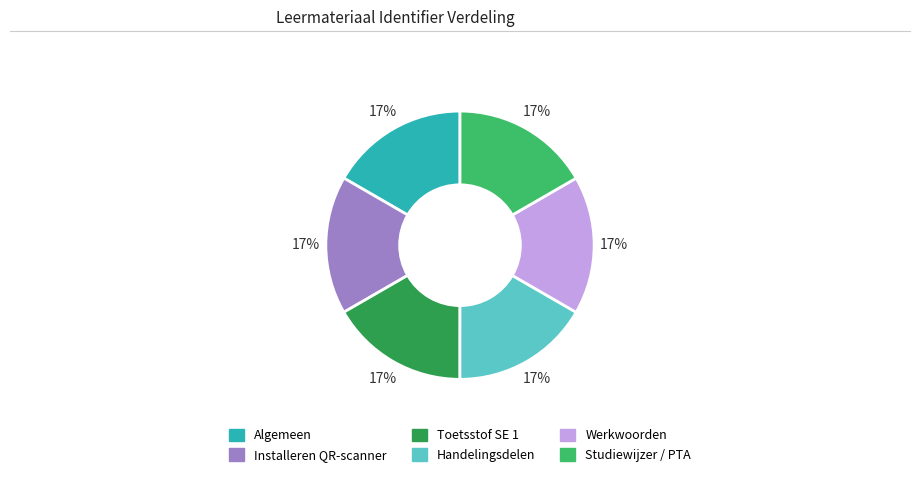

Approximately how many times larger is the value at Toetsstof SE 1 compared to Installeren QR-scanner?

1.0